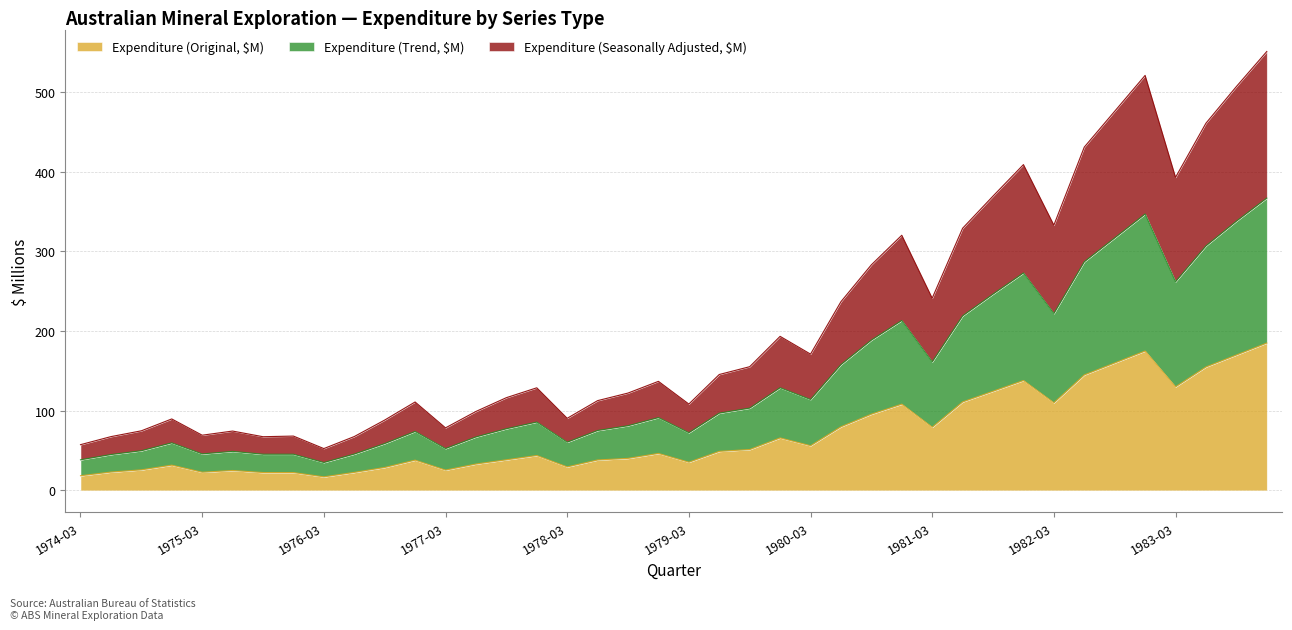

What is the minimum value for Expenditure (Original, $M)?

17.0